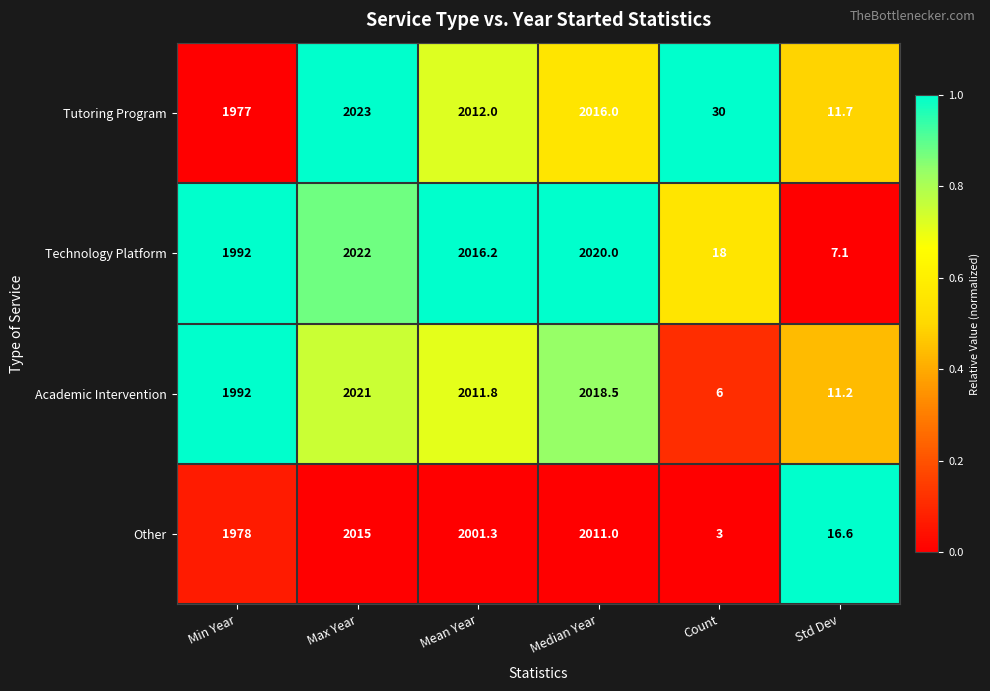

What is the sum of all Other values?

8024.9